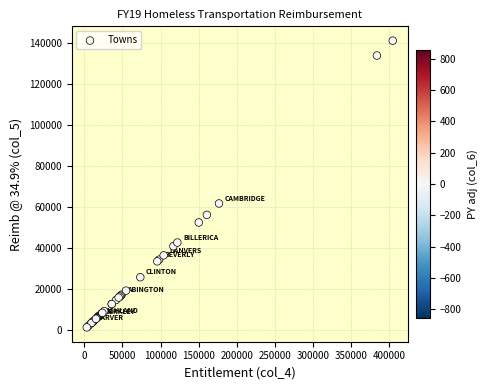

What Y value in the scatter plot is closest to 71232?

61717